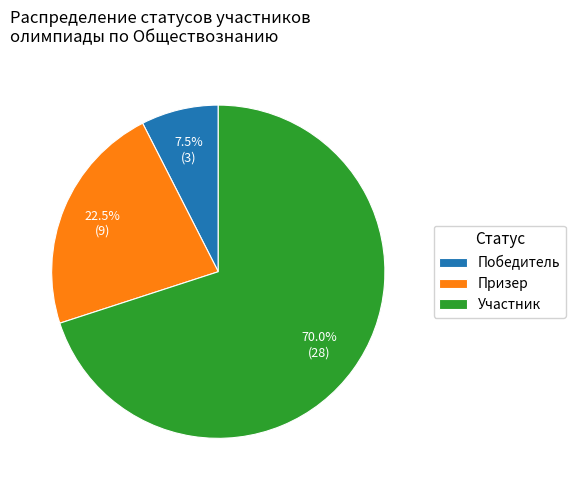

Count the number of slices in the pie.

3